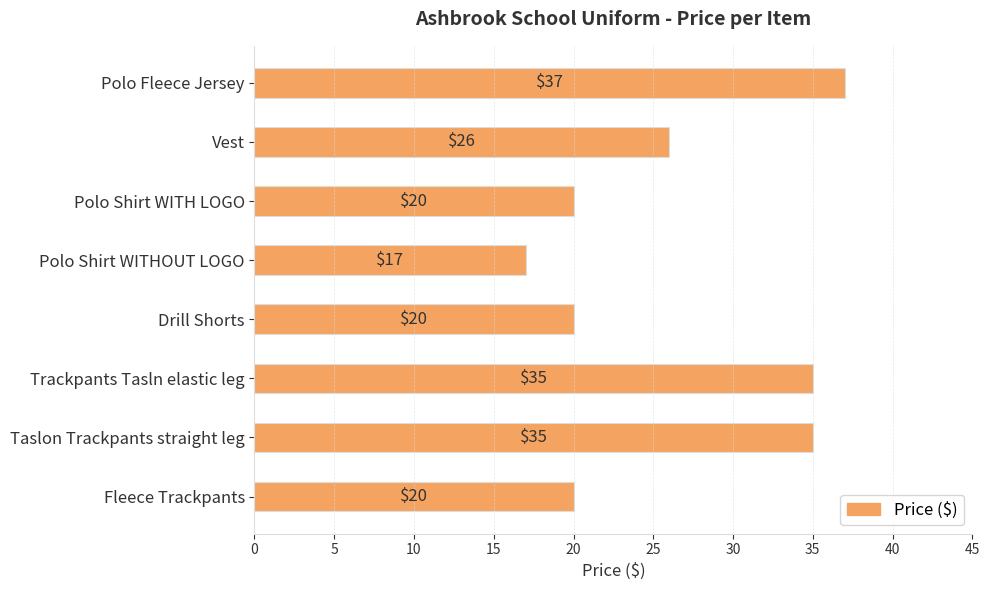

How many categories are shown in the chart?

8